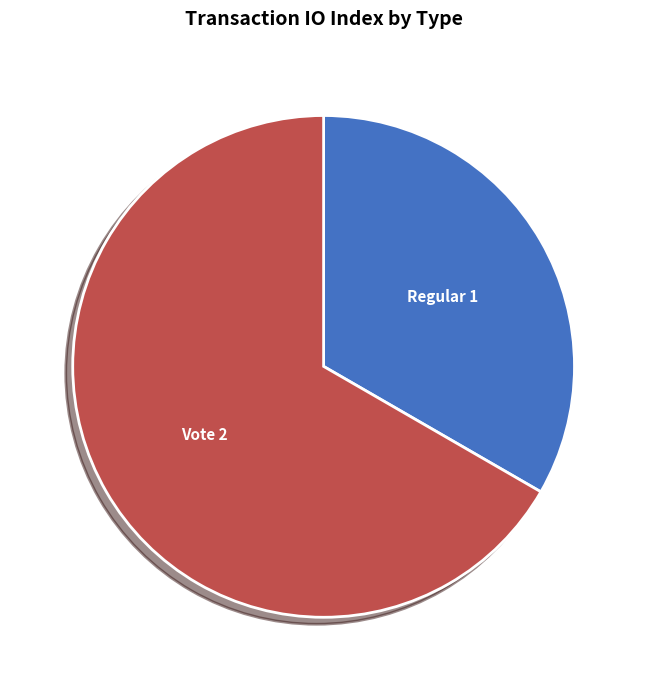

What is the smallest slice in the pie chart?

Regular